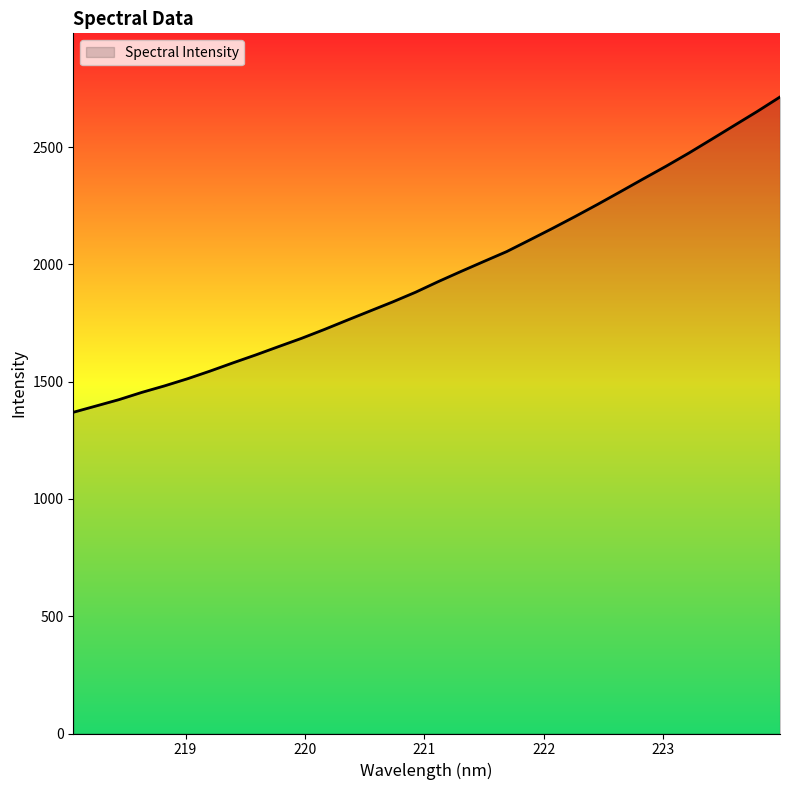

What is the smallest value displayed?

1369.4